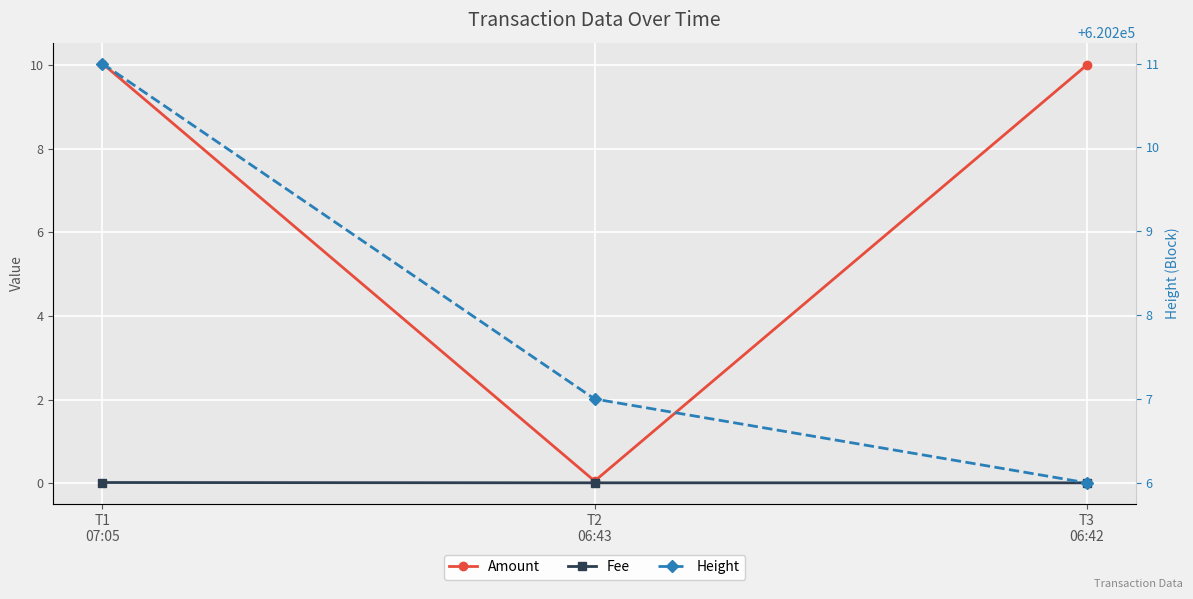

At which label is Amount closest to 5?

T2
06:43